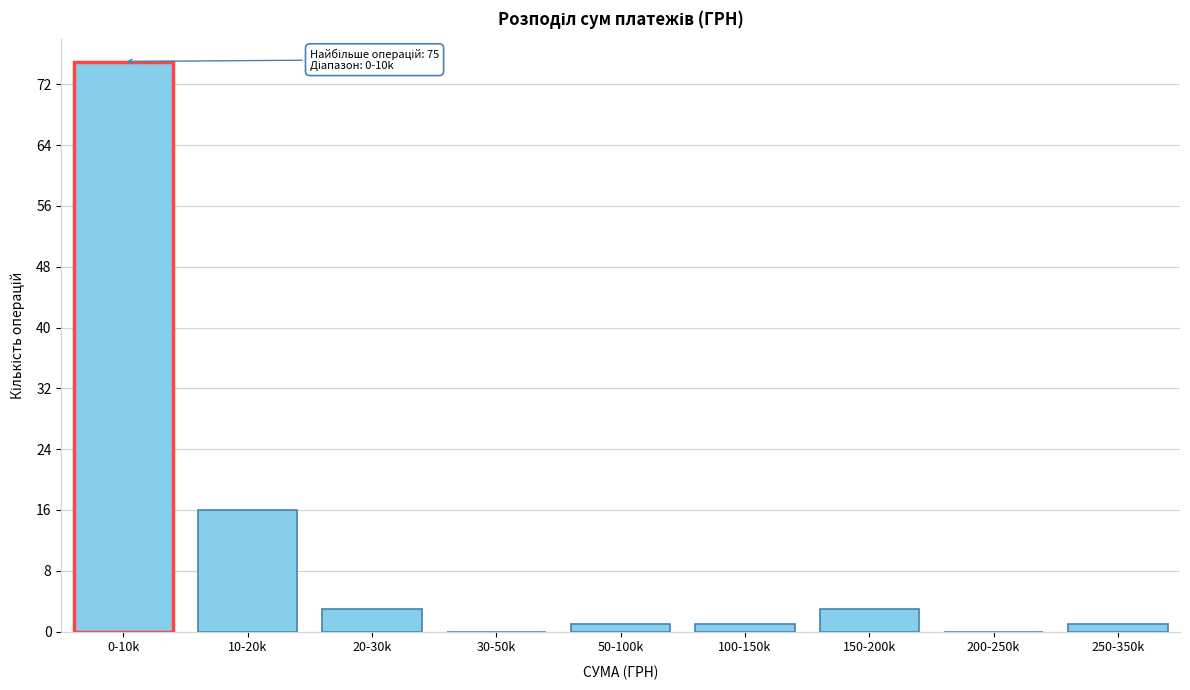

Reading left to right, list all the values displayed in this chart.

0-10k=75	10-20k=16	20-30k=3	30-50k=0	50-100k=1	100-150k=1	150-200k=3	200-250k=0	250-350k=1